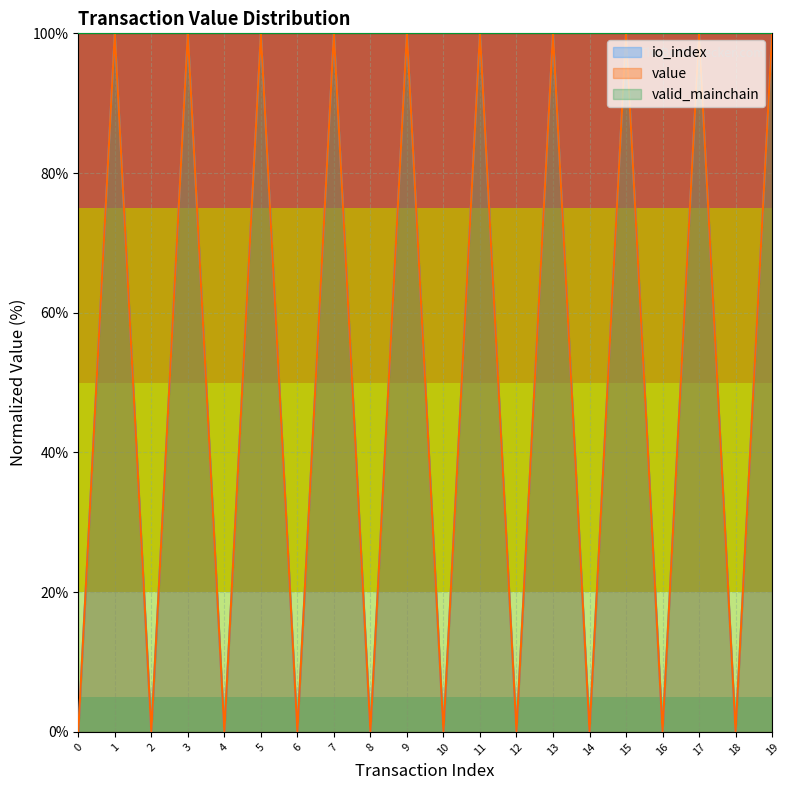

Reading left to right, transcribe all the data shown in this chart.

io_index: 0.0	100.0	0.0	100.0	0.0	100.0	0.0	100.0	0.0	100.0	0.0	100.0	0.0	100.0	0.0	100.0	0.0	100.0	0.0	100.0
value: 0.0	100.0	0.0	100.0	0.0	100.0	0.0	100.0	0.0	100.0	0.0	100.0	0.0	100.0	0.0	100.0	0.0	100.0	0.0	100.0